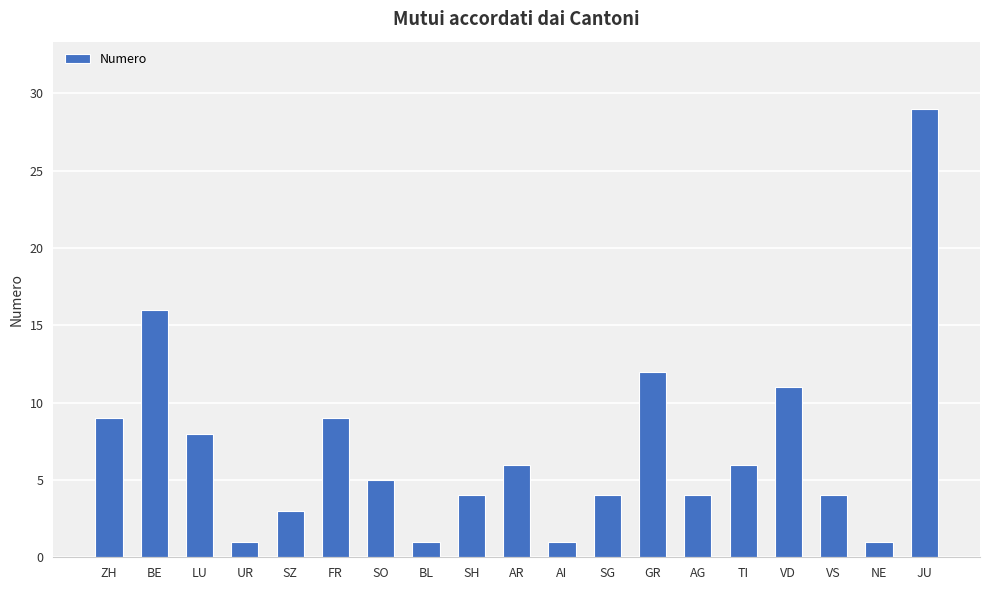

Reading left to right, list all the values displayed in this chart.

9	16	8	1	3	9	5	1	4	6	1	4	12	4	6	11	4	1	29